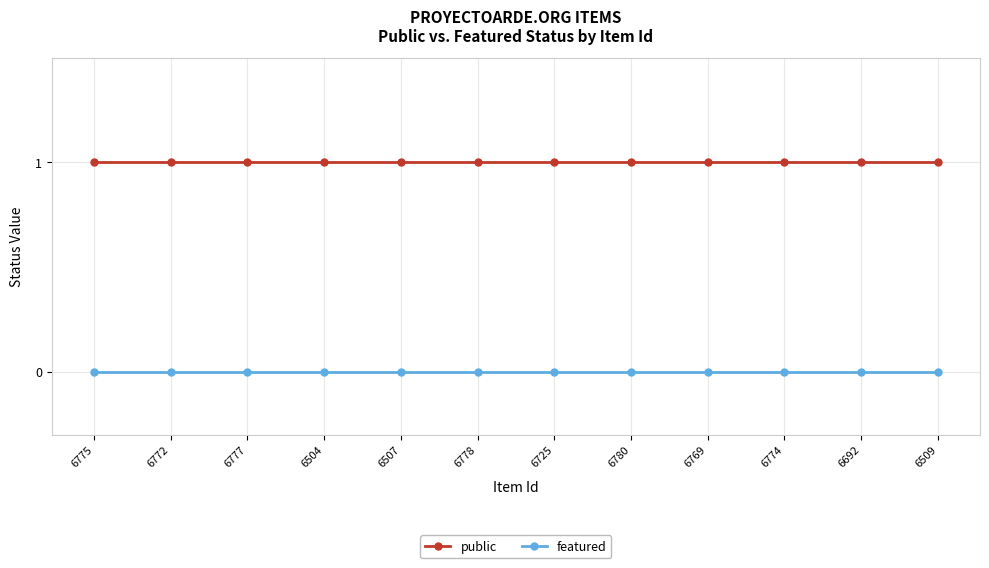

True or false: public and featured cross at least once.

False